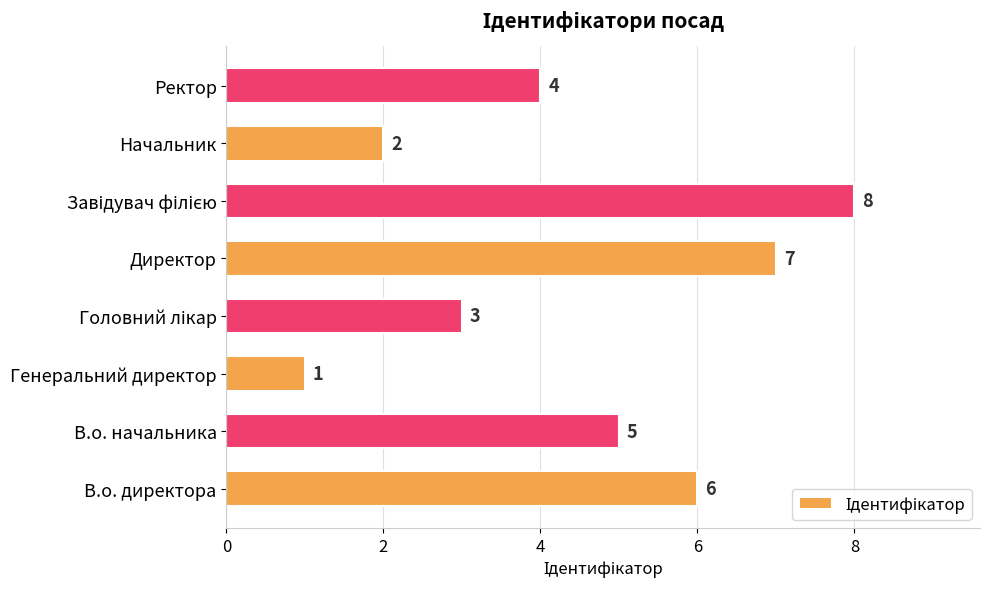

Reading bottom to top, transcribe all the data shown in this chart.

6	5	1	3	7	8	2	4